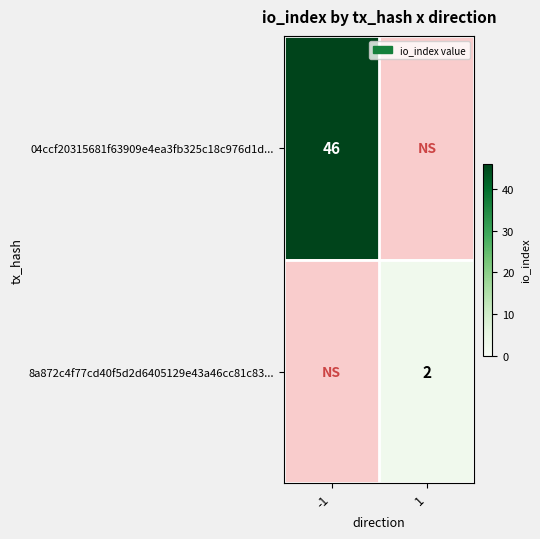

How many series are shown in this chart?

2